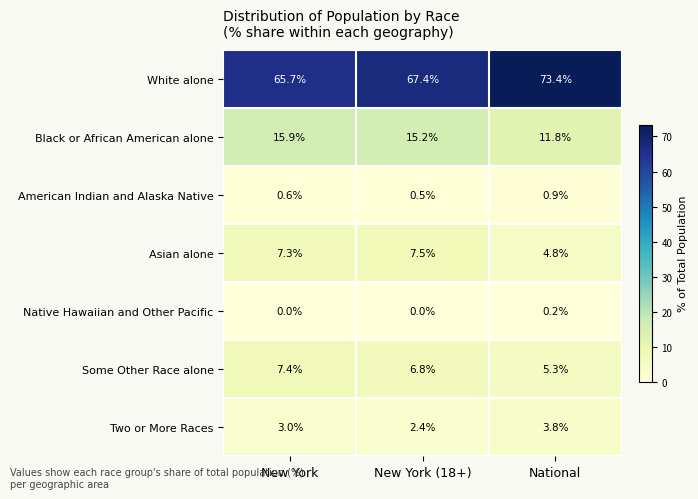

Is it true that Black or African American alone equals 11.8 at National?

True